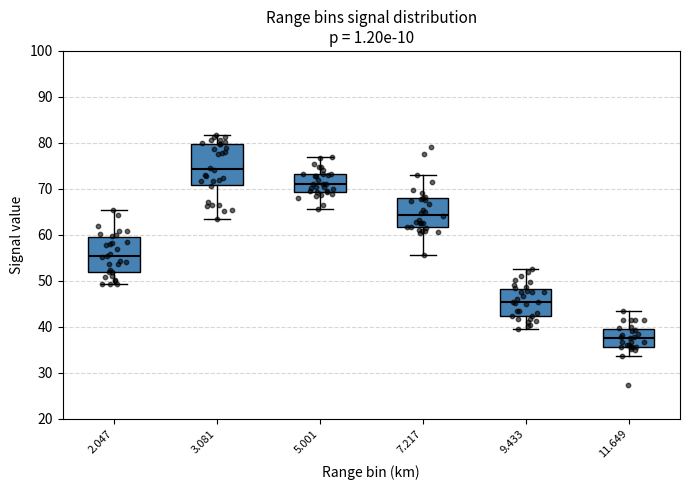

Reading left to right, transcribe this box plot: for each box, give where its median line is, the range the box spans, and where its two whiskers end, as read against the y-axis. The values are not printed on the chart, so give them approximately, as read against the axis.

2.047: median 55, box 52 to 59, whiskers 49 to 65
3.081: median 74, box 71 to 80, whiskers 63 to 82
5.001: median 71, box 69 to 73, whiskers 66 to 77
7.217: median 64, box 62 to 68, whiskers 56 to 73
9.433: median 45, box 42 to 48, whiskers 40 to 53
11.649: median 38, box 36 to 40, whiskers 34 to 44